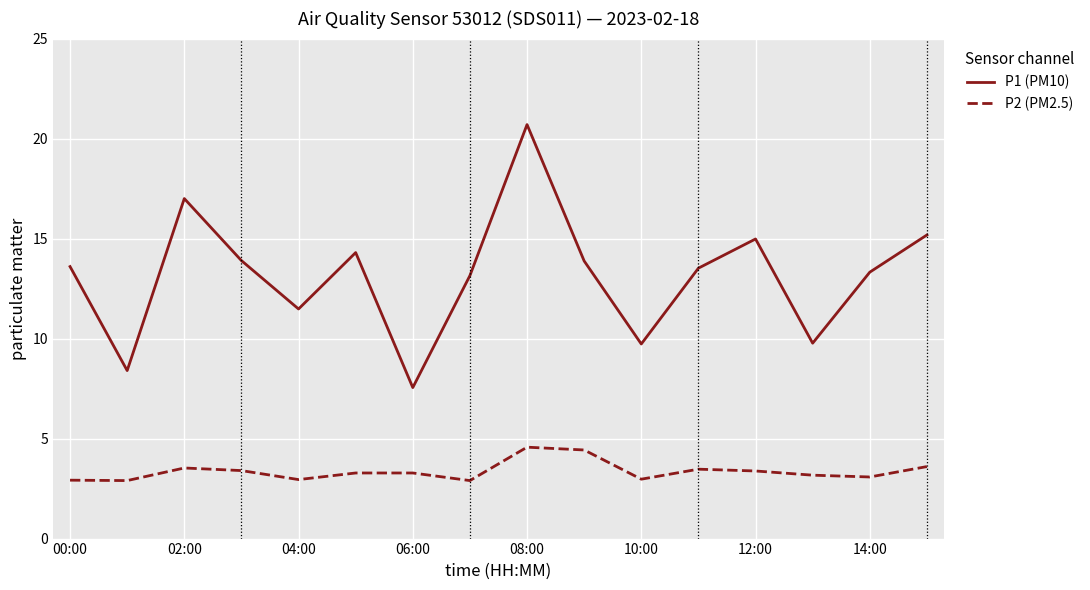

Which series has the widest spread of values?

P1 (PM10)